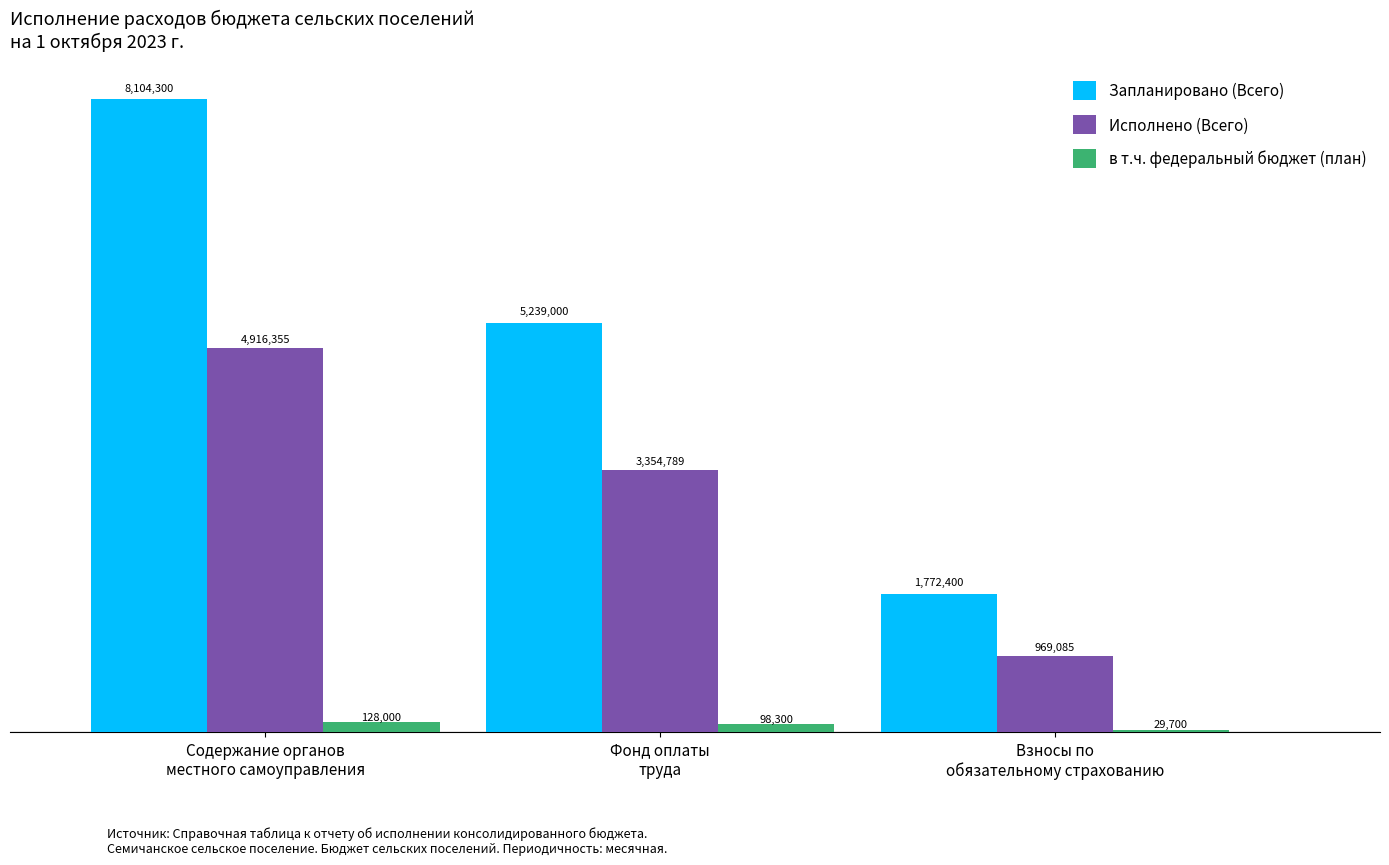

What are all the series names shown in the legend?

Запланировано (Всего), Исполнено (Всего), в т.ч. федеральный бюджет (план)